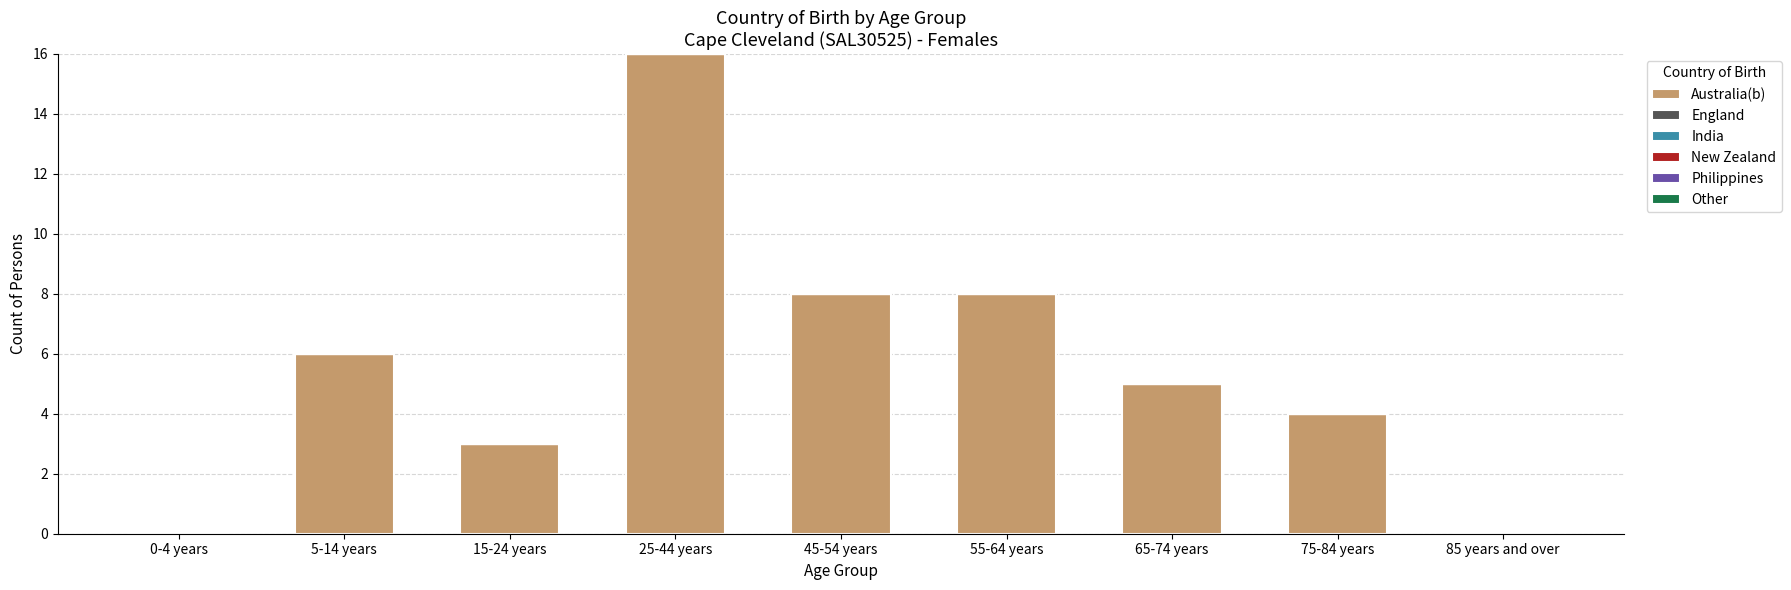

What is the change in value from 5-14 years to 55-64 years?

+2